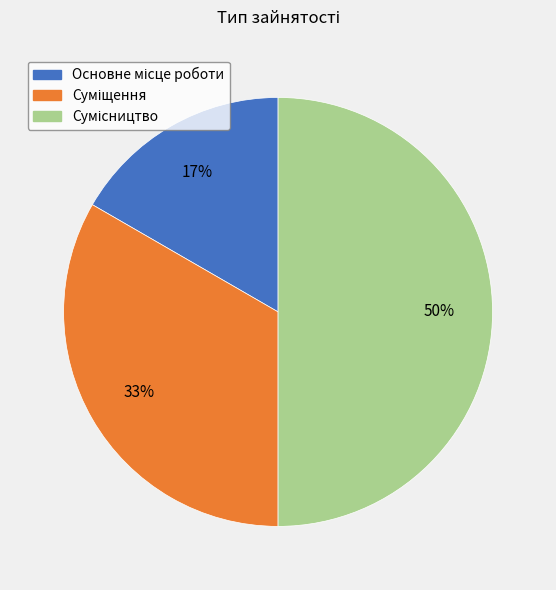

To the nearest percent, what is the average slice percentage?

33%